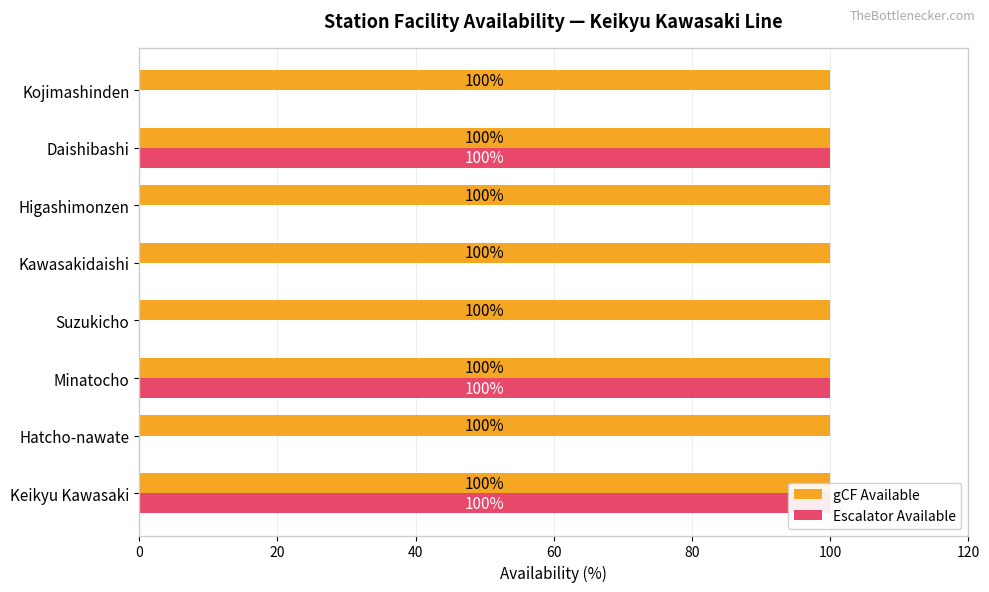

Rank the series by their maximum value, from highest to lowest.

Escalator Available, gCF Available